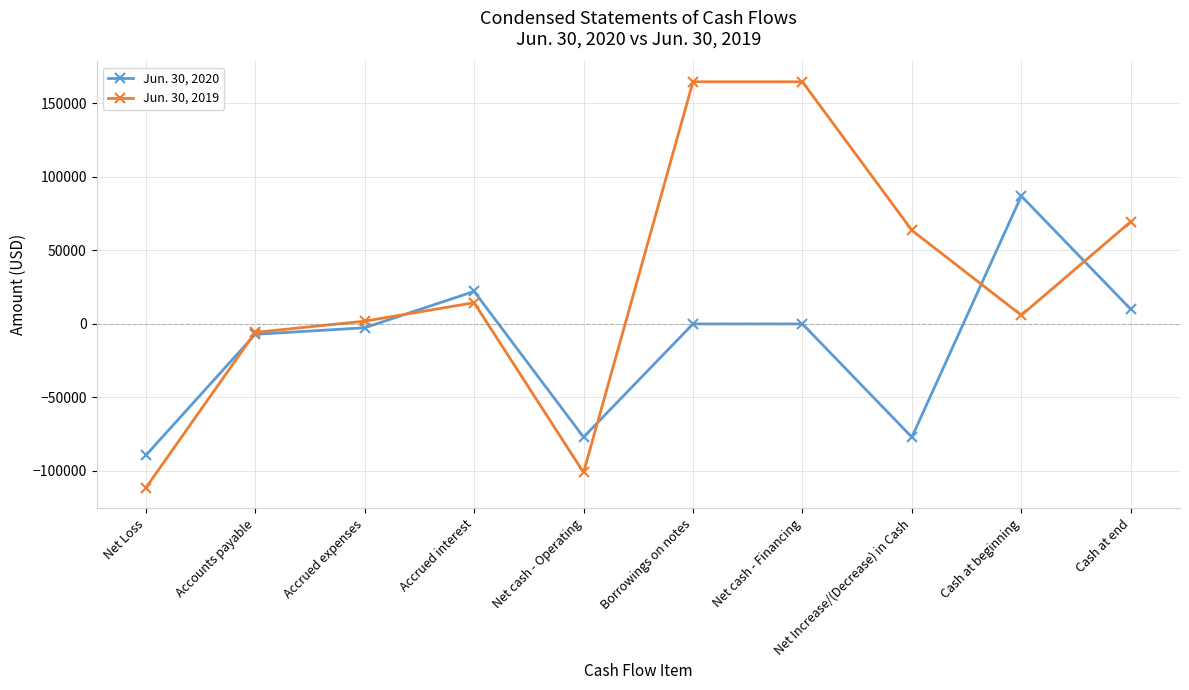

How many intersections are there between Jun. 30, 2019 and Jun. 30, 2020?

5